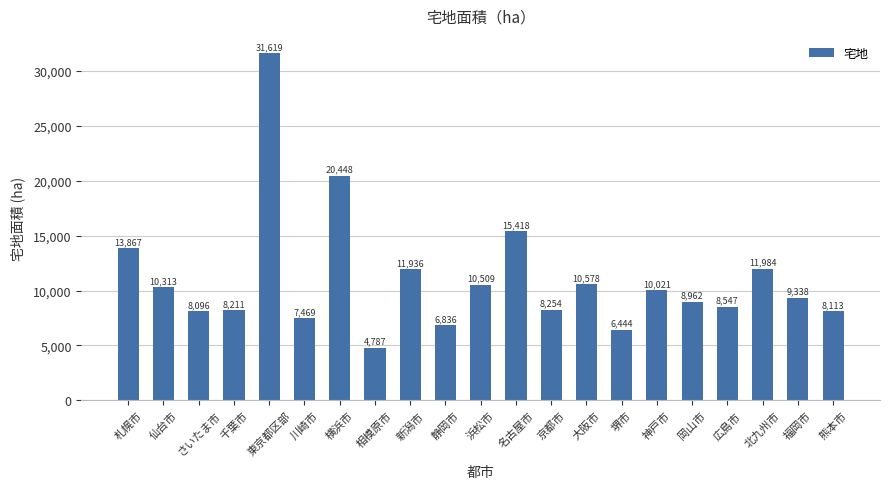

What is the ratio of the value at 広島市 to the value at 相模原市?

1.8